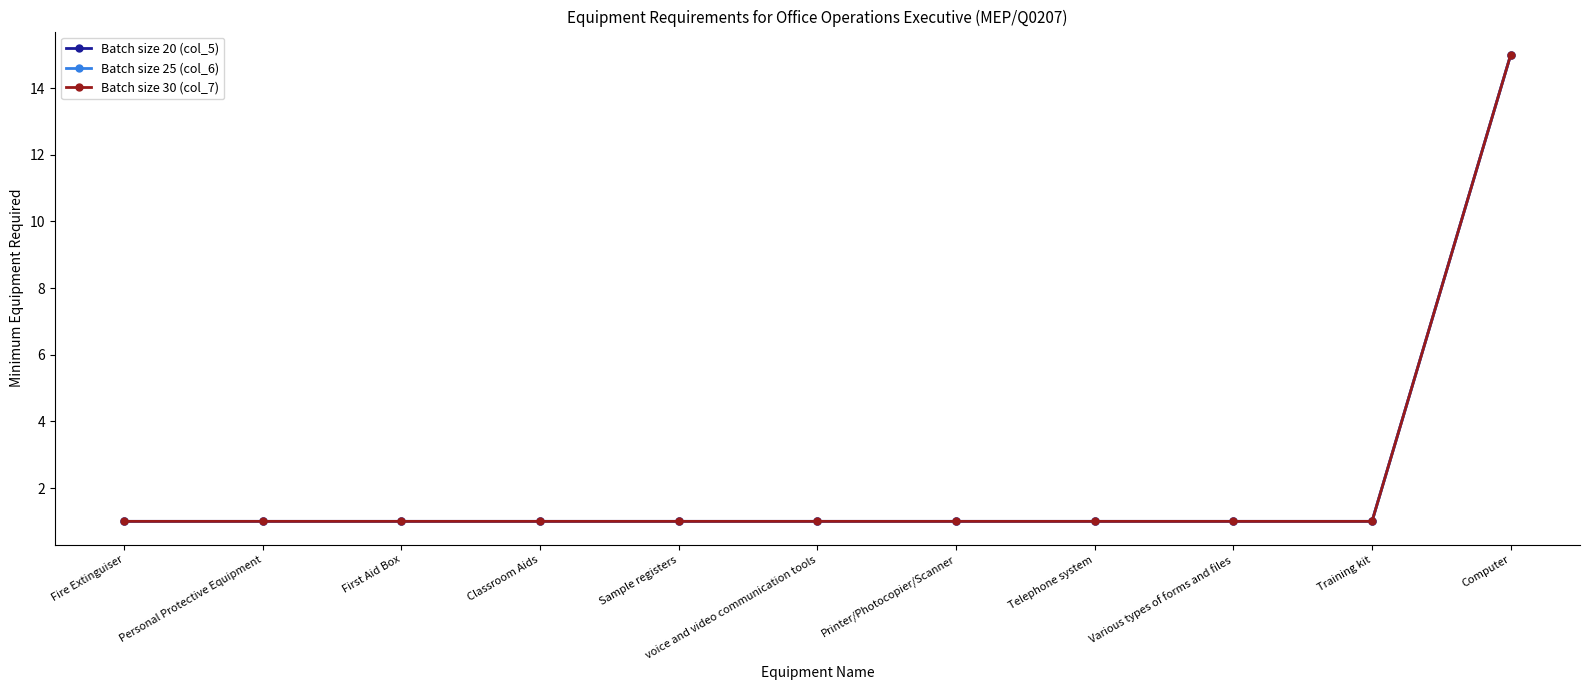

Reading right to left, what are all the values shown in this chart?

Batch size 20 (col_5): Computer=15	Training kit=1	Various types of forms and files=1	Telephone system=1	Printer/Photocopier/Scanner=1	voice and video communication tools=1	Sample registers=1	Classroom Aids=1	First Aid Box=1	Personal Protective Equipment=1	Fire Extinguiser=1
Batch size 25 (col_6): Computer=15	Training kit=1	Various types of forms and files=1	Telephone system=1	Printer/Photocopier/Scanner=1	voice and video communication tools=1	Sample registers=1	Classroom Aids=1	First Aid Box=1	Personal Protective Equipment=1	Fire Extinguiser=1
Batch size 30 (col_7): Computer=15	Training kit=1	Various types of forms and files=1	Telephone system=1	Printer/Photocopier/Scanner=1	voice and video communication tools=1	Sample registers=1	Classroom Aids=1	First Aid Box=1	Personal Protective Equipment=1	Fire Extinguiser=1